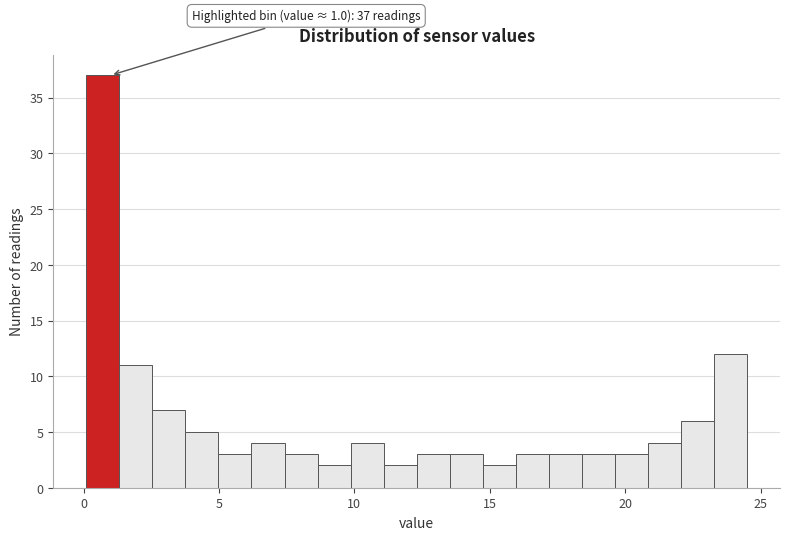

Read against the x-axis, roughly where is the centre of the tallest bar?

0.5